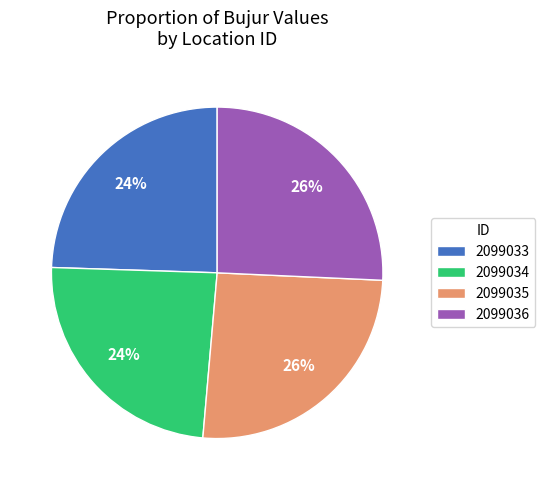

To the nearest percent, what portion does 2099034 represent?

24%